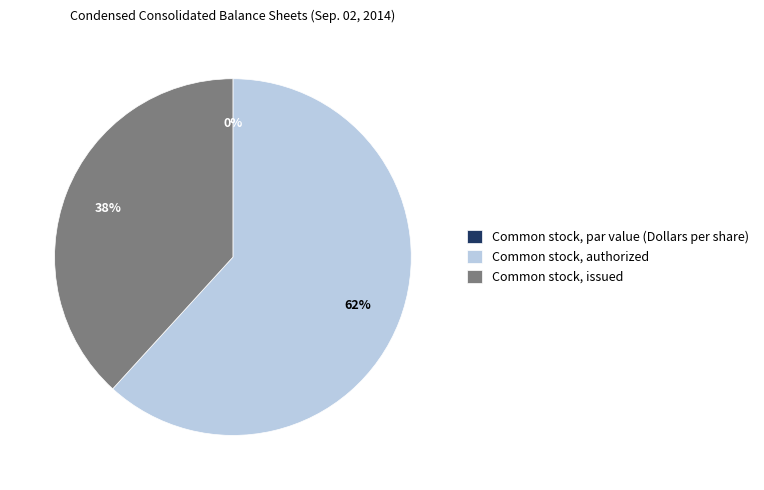

What is the ratio of the value at Common stock, authorized to the value at Common stock, issued?

1.6